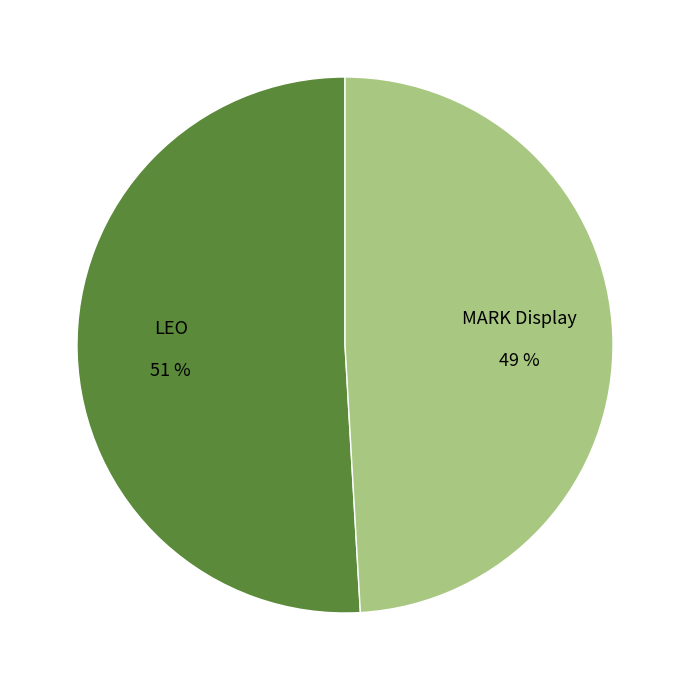

How many segments does this pie chart have?

2